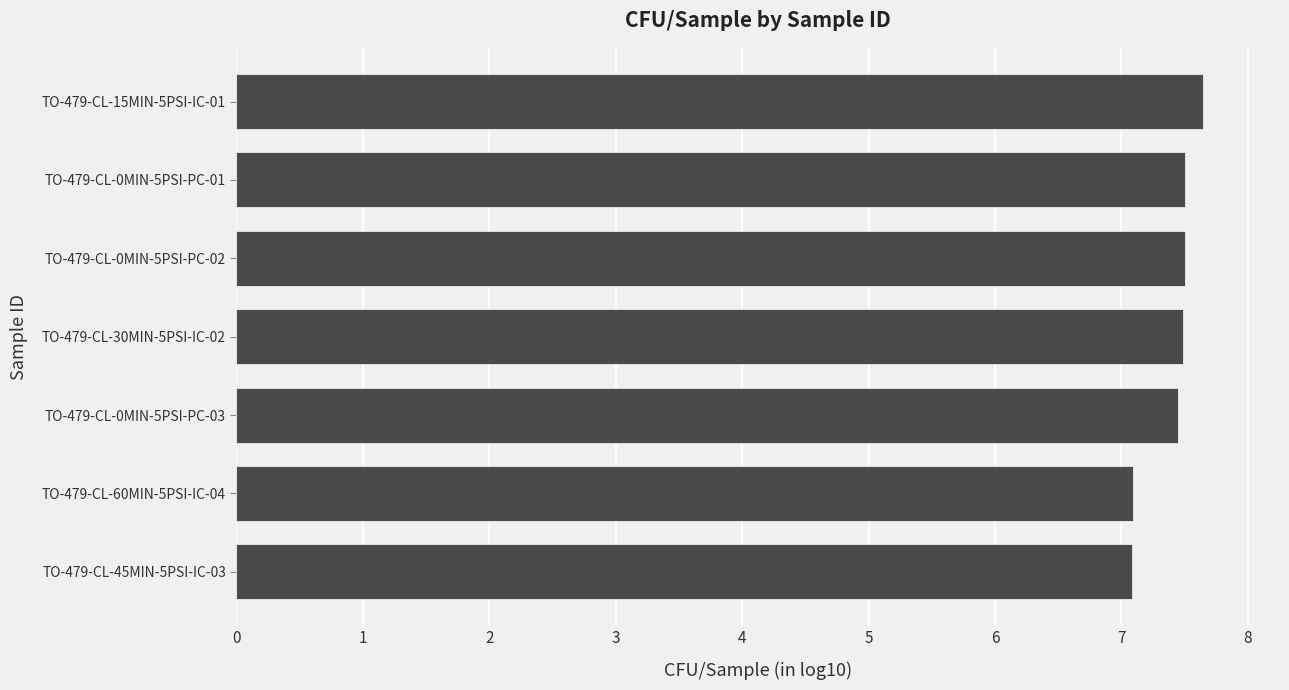

Are the bars horizontal?

Yes